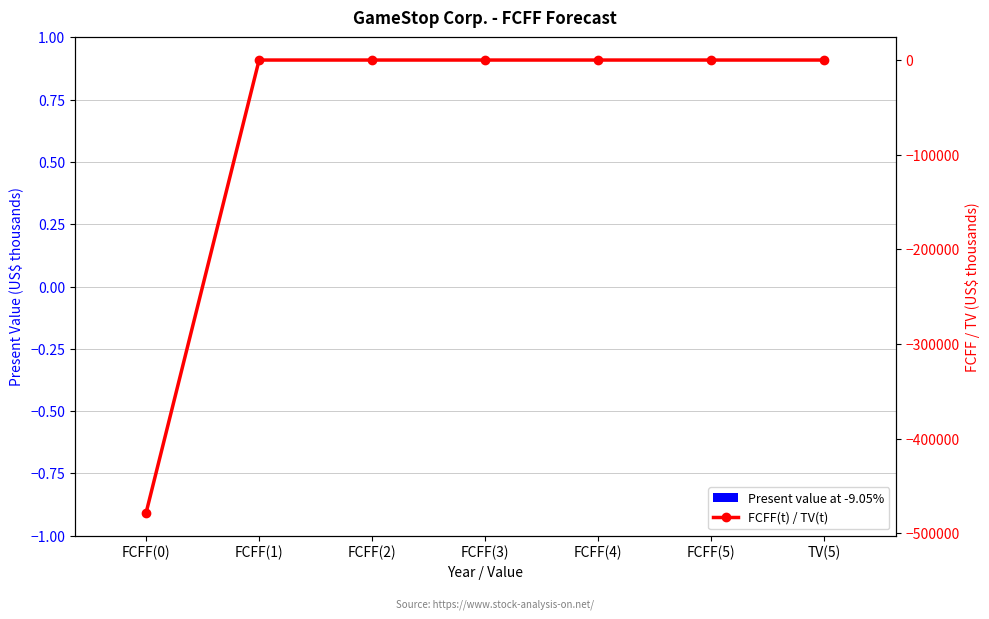

At which label is FCFF(t) / TV(t) closest to -239329?

FCFF(1)